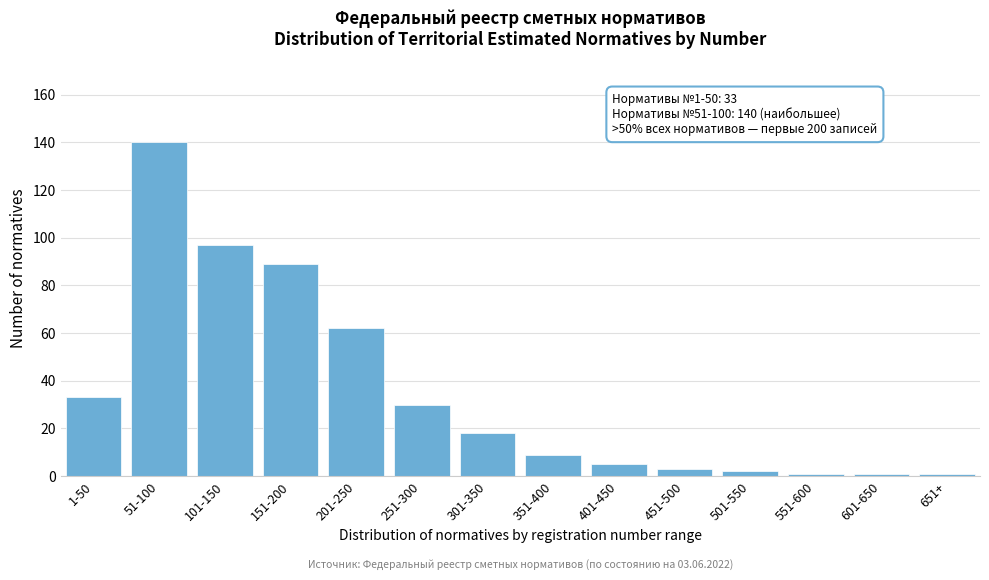

Reading left to right, extract all data points from this chart.

1-50=33	51-100=140	101-150=97	151-200=89	201-250=62	251-300=30	301-350=18	351-400=9	401-450=5	451-500=3	501-550=2	551-600=1	601-650=1	651+=1